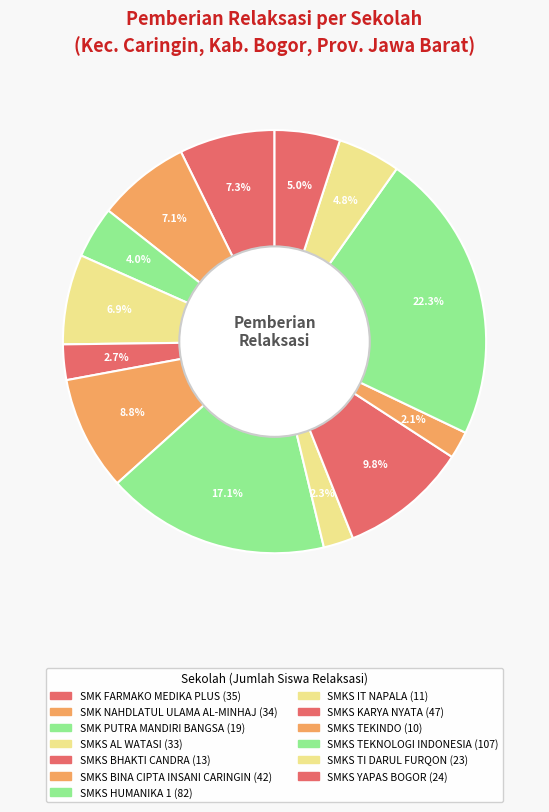

How many slices are in this pie chart?

13